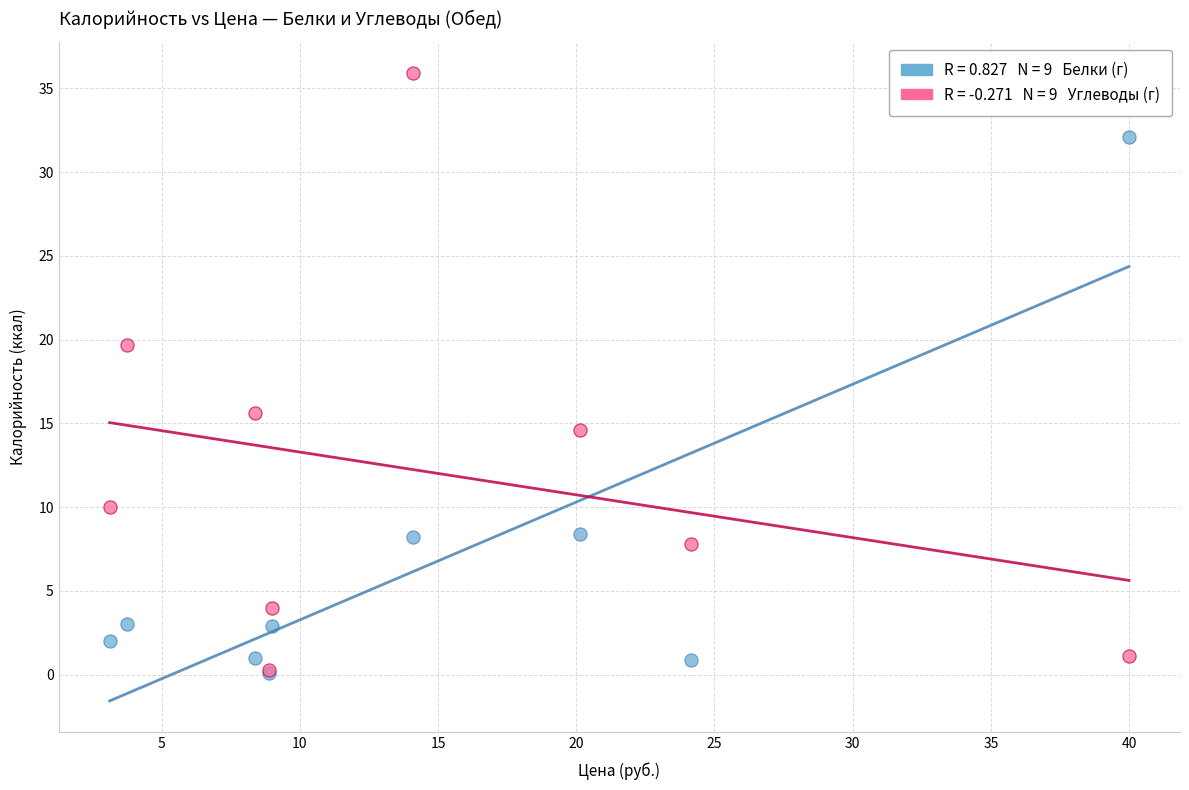

Across all series, what Y value is closest to 18?

19.7